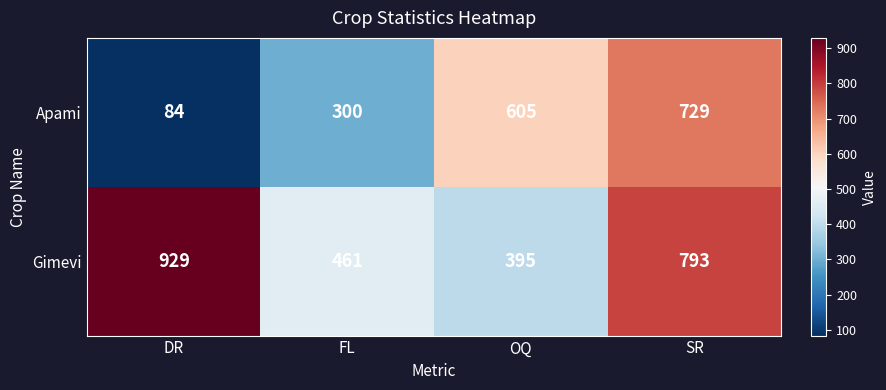

Where is Apami nearest to the value 406?

FL